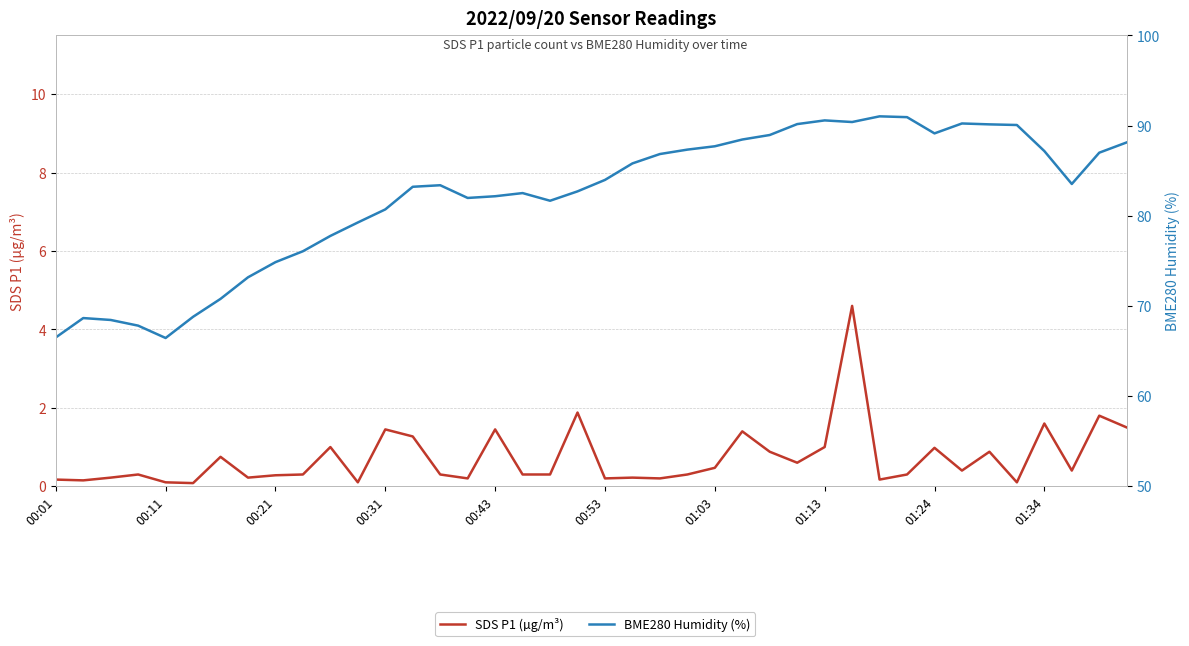

True or false: BME280 Humidity (%) and SDS P1 (µg/m³) cross at least once.

False